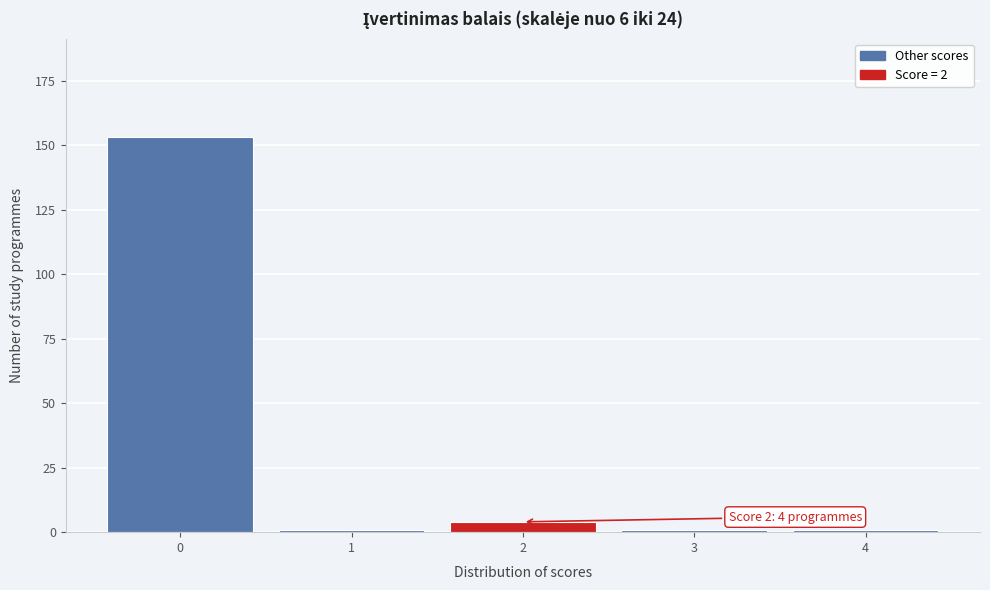

Reading right to left, transcribe all the data shown in this chart.

1	1	4	1	153